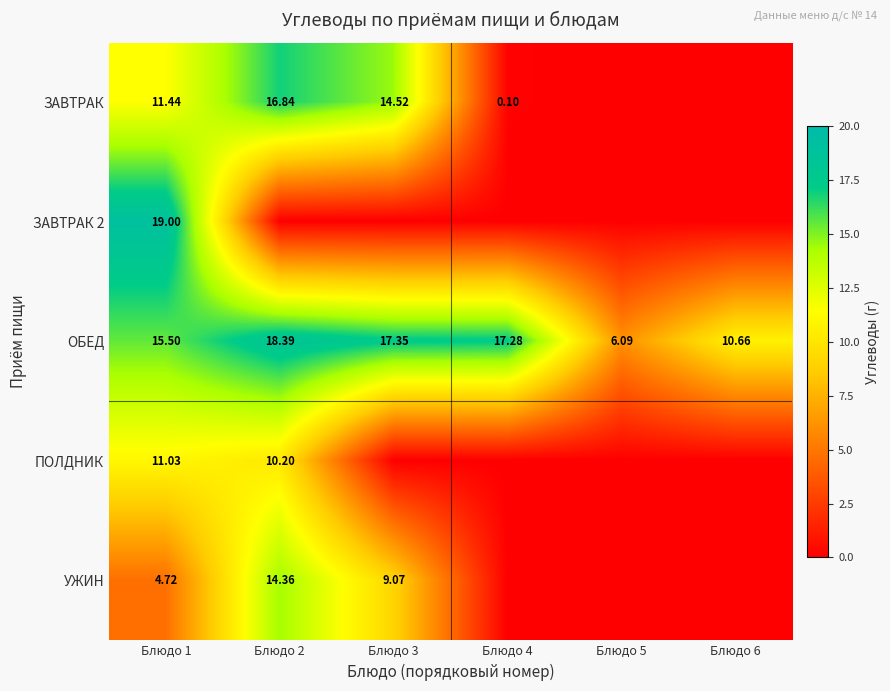

How many data points in ОБЕД are less than 17?

3